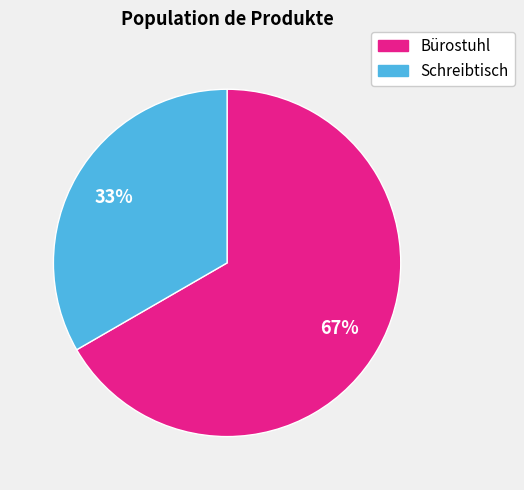

Which slice is the smallest?

Schreibtisch